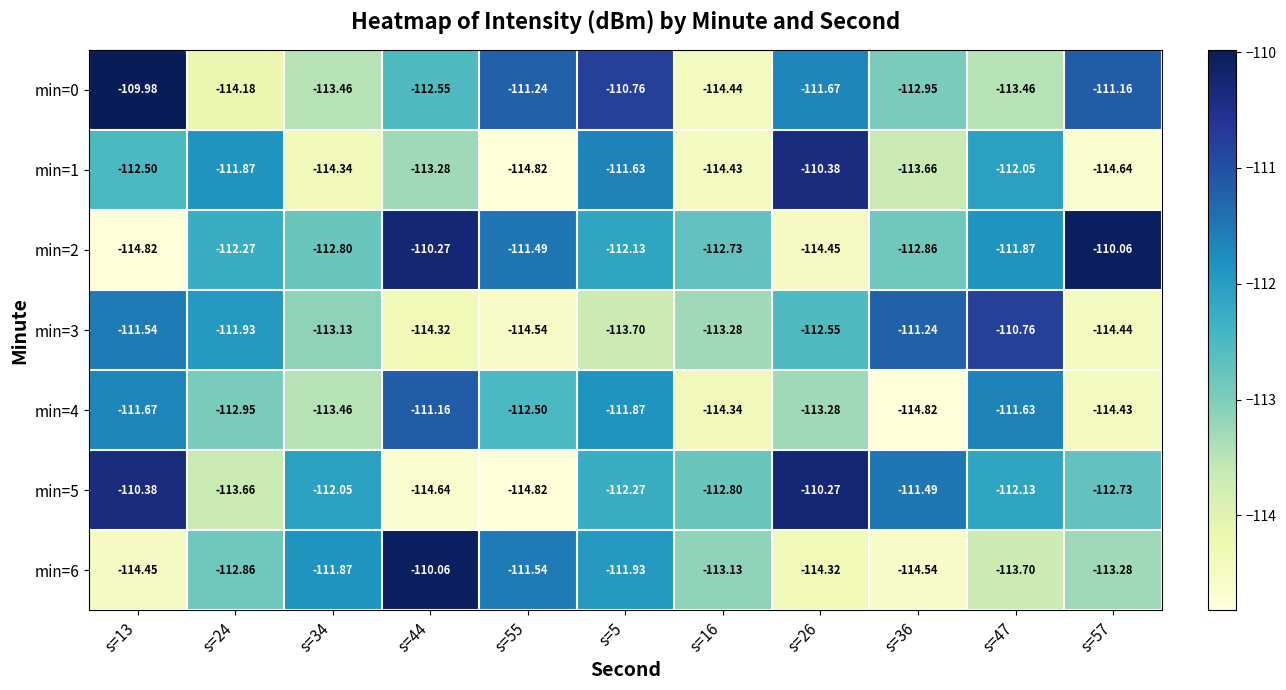

Is the value of min=2 at s=36 greater than the value of min=5 at s=16?

No